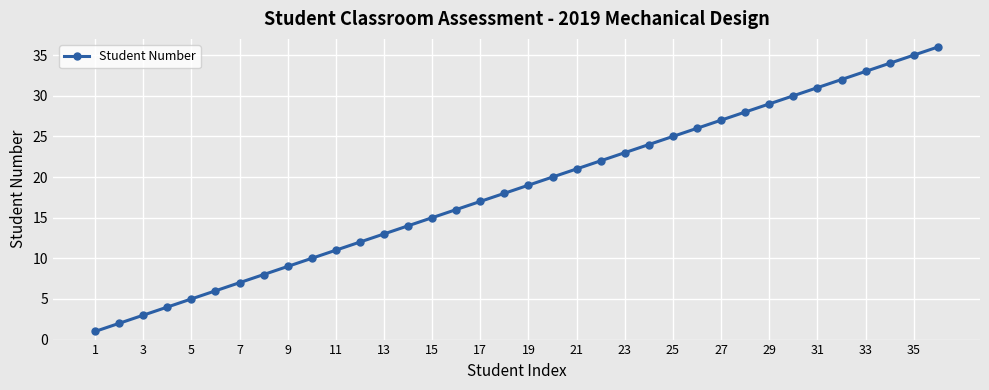

What is the greatest value displayed?

36